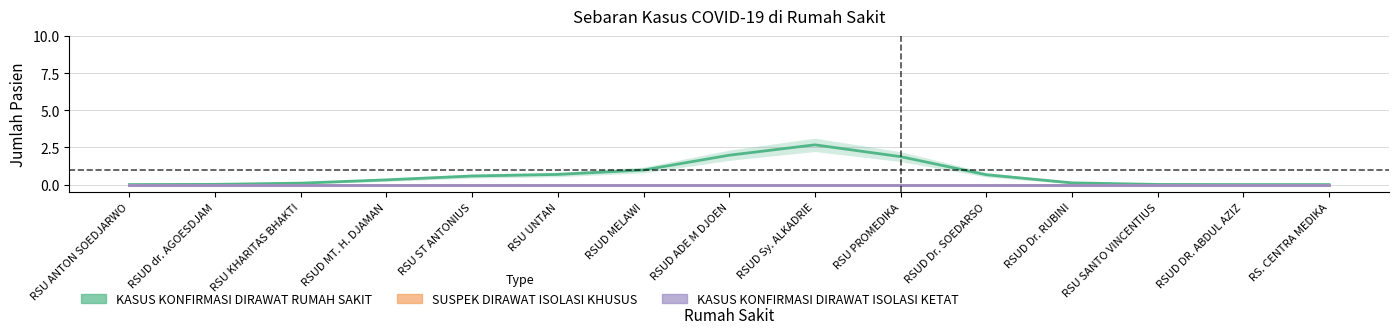

List the labels in order of SUSPEK DIRAWAT ISOLASI KHUSUS value, largest first.

RSU ANTON SOEDJARWO, RSUD dr. AGOESDJAM, RSU KHARITAS BHAKTI, RSUD MT. H. DJAMAN, RSU ST ANTONIUS, RSU UNTAN, RSUD MELAWI, RSUD ADE M DJOEN, RSUD Sy. ALKADRIE, RSU PROMEDIKA, RSUD Dr. SOEDARSO, RSUD Dr. RUBINI, RSU SANTO VINCENTIUS, RSUD DR. ABDUL AZIZ, RS. CENTRA MEDIKA